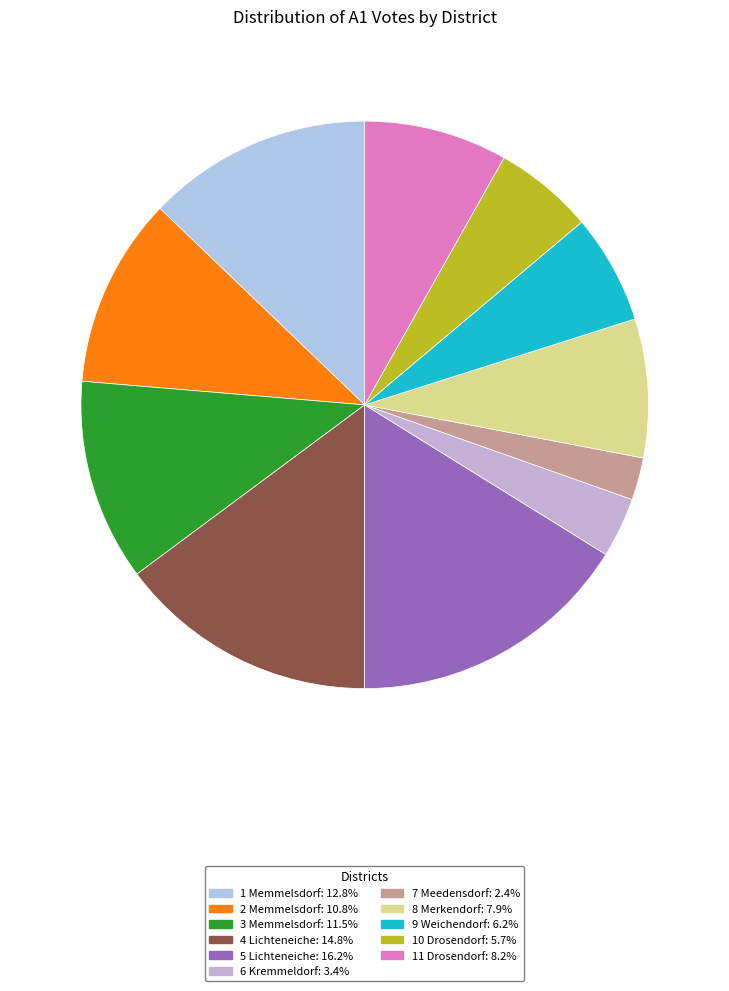

To the nearest percent, what portion does 3 Memmelsdorf represent?

11%